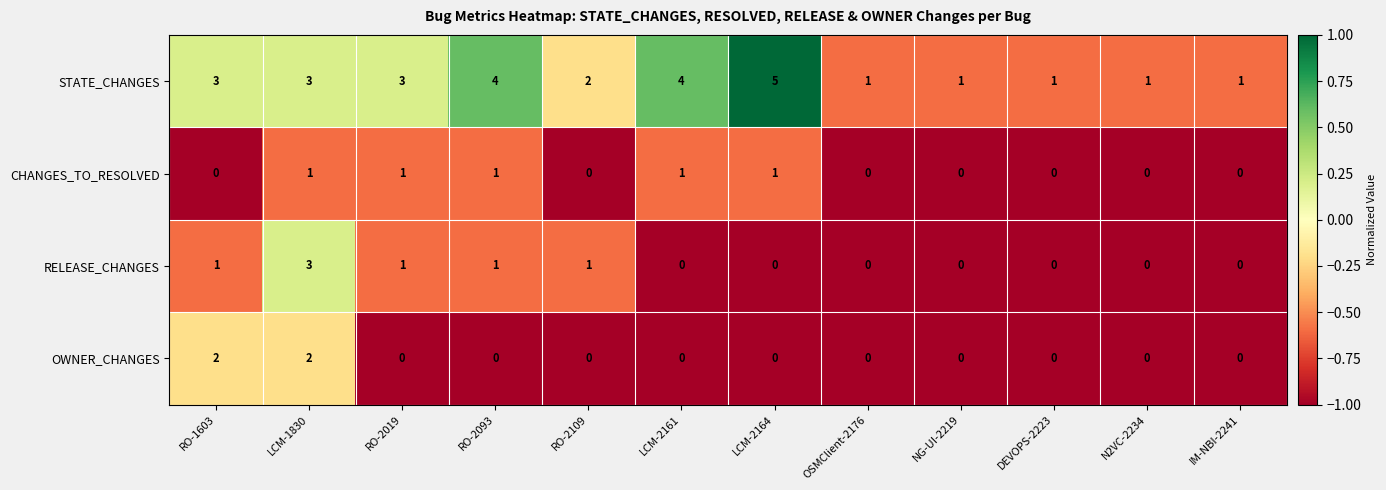

List the series in order of their peak value, highest first.

STATE_CHANGES, RELEASE_CHANGES, OWNER_CHANGES, CHANGES_TO_RESOLVED